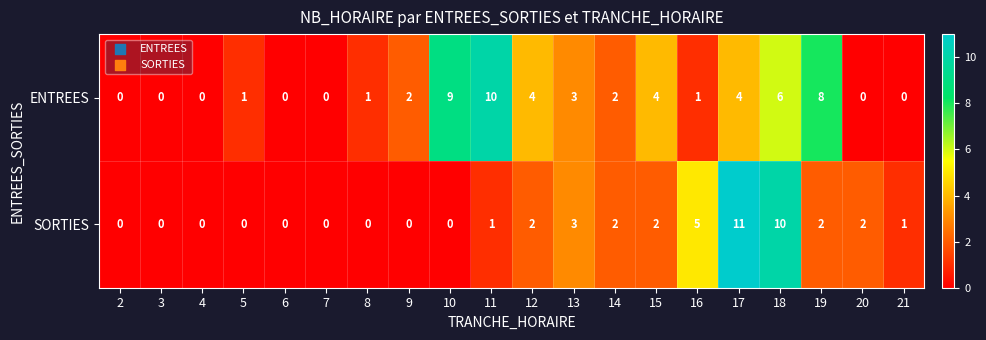

Where is SORTIES nearest to the value 5?

16